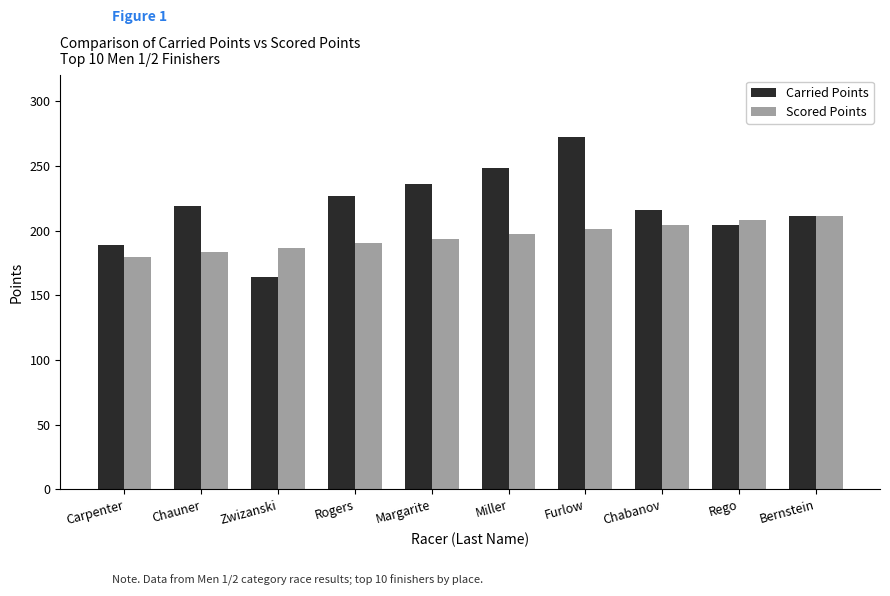

What is the difference between the maximum and minimum values in the Carried Points series?

107.9